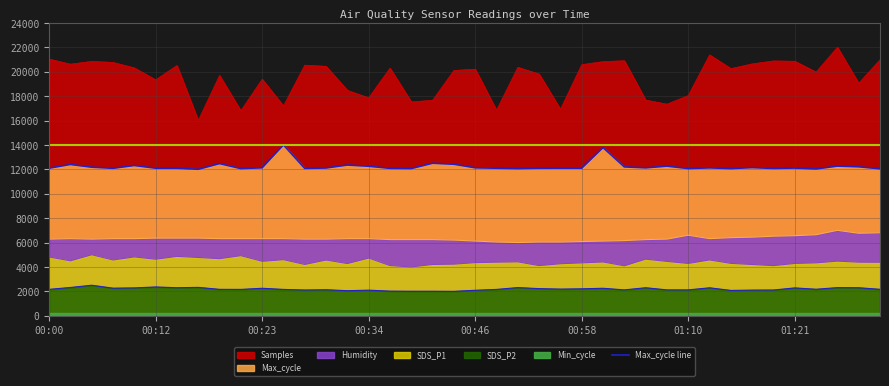

At which category does the chart reach its minimum across all series?

01:21